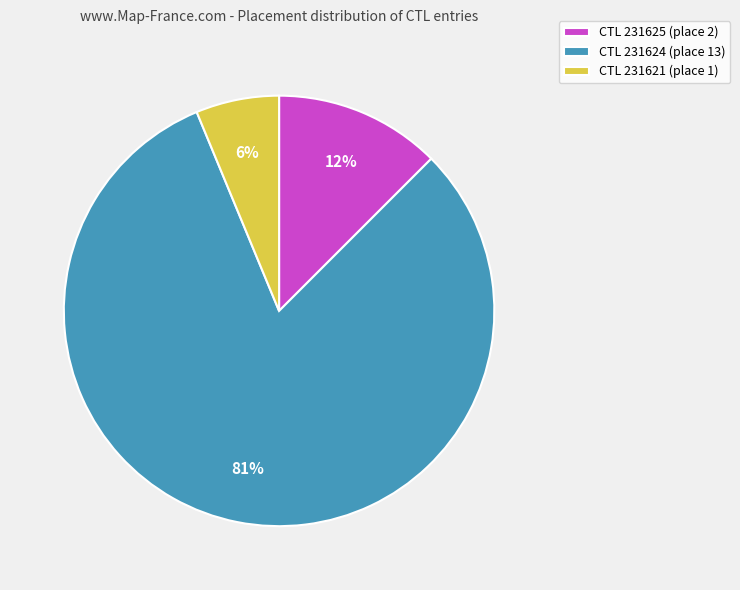

Between CTL 231621 (place 1) and CTL 231624 (place 13), which is larger?

CTL 231624 (place 13)